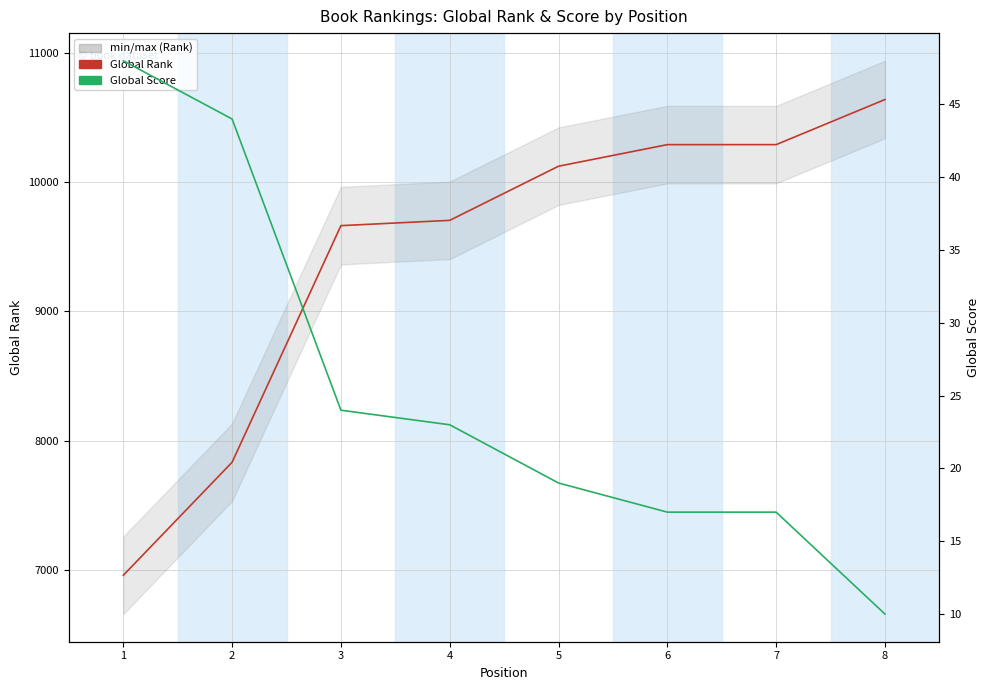

Reading left to right, what are all the values shown in this chart?

Global Rank: 6957	7832	9663	9704	10123	10290	10290	10639
Global Score: 48	44	24	23	19	17	17	10